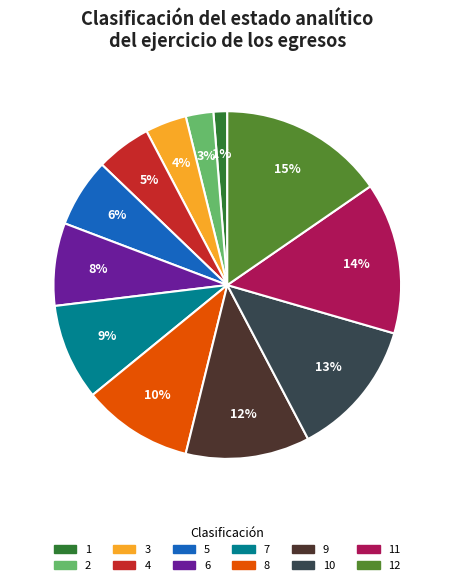

Is there any slice that represents more than half of the pie?

No